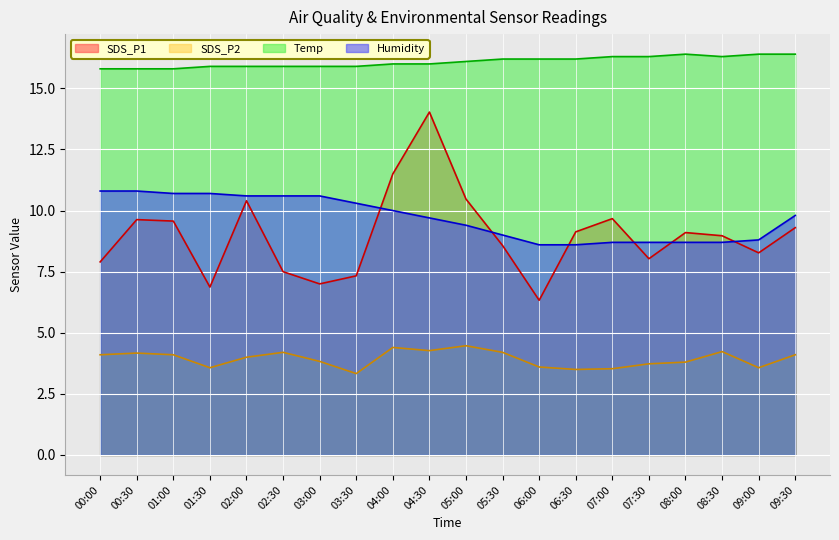

What is the difference between the second highest and minimum values in the Temp series?

0.6